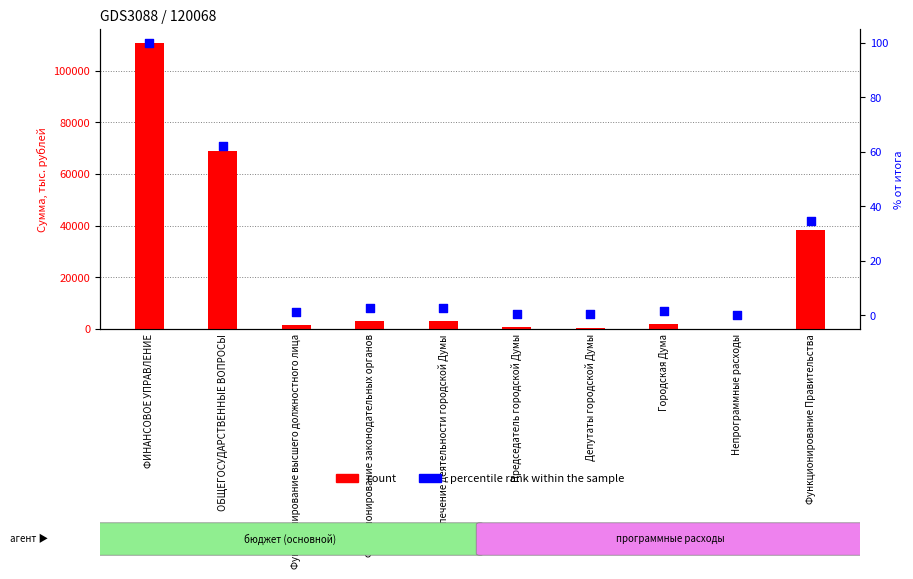

Which series has the largest total across all categories?

count